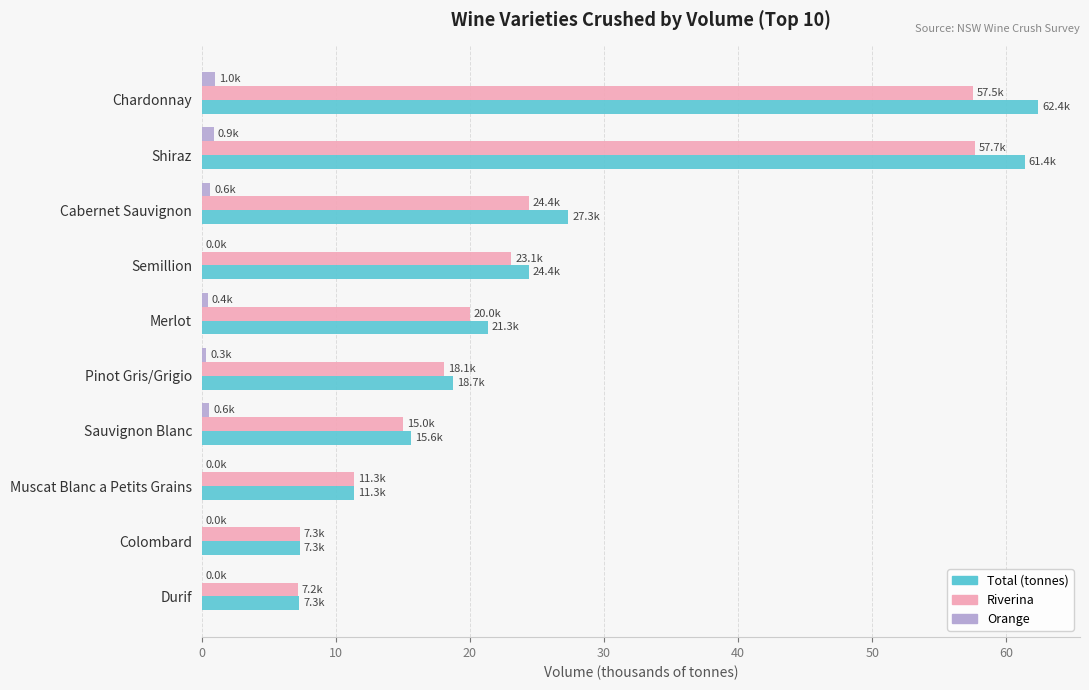

True or false: Riverina has a value of 24.4 at Cabernet Sauvignon.

True